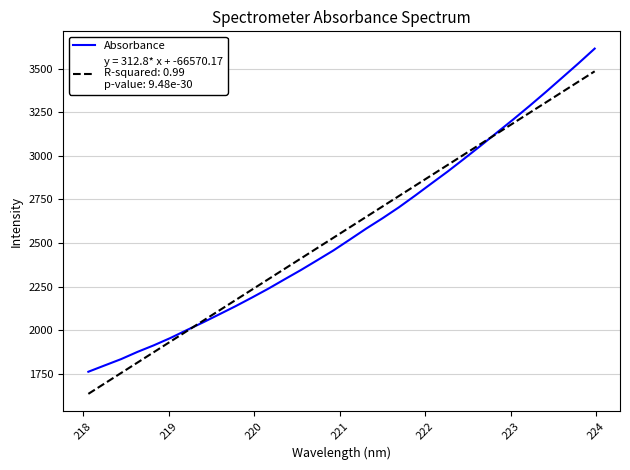

What is the smallest value displayed?

1633.7